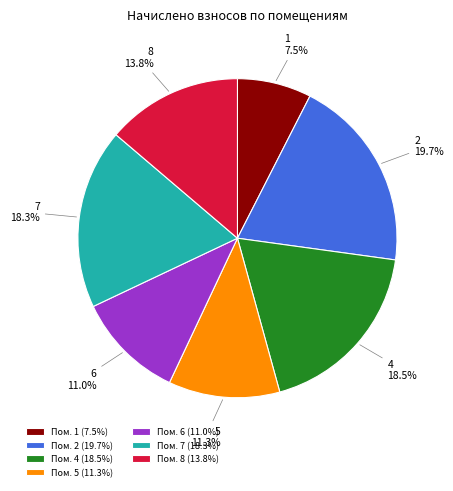

To the nearest percent, what percentage of the pie is 5?

11%